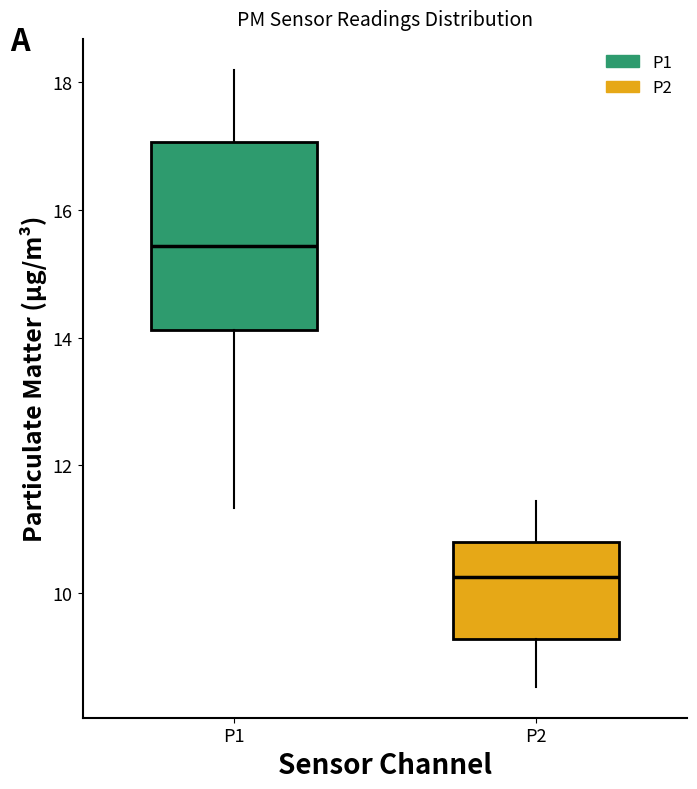

Comparing the boxes themselves (not the whiskers), which one is the tallest?

P1